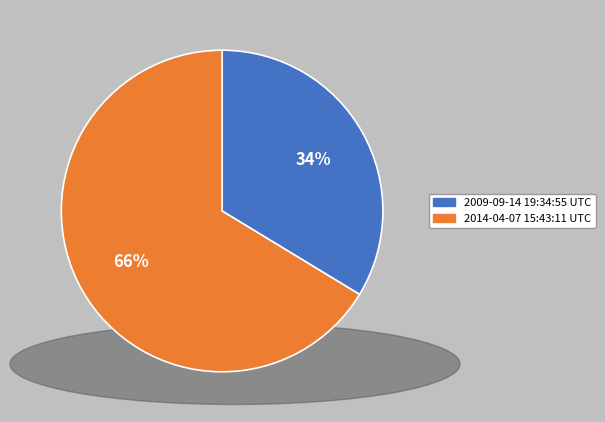

Which has a higher value, 2009-09-14 19:34:55 UTC or 2014-04-07 15:43:11 UTC?

2014-04-07 15:43:11 UTC